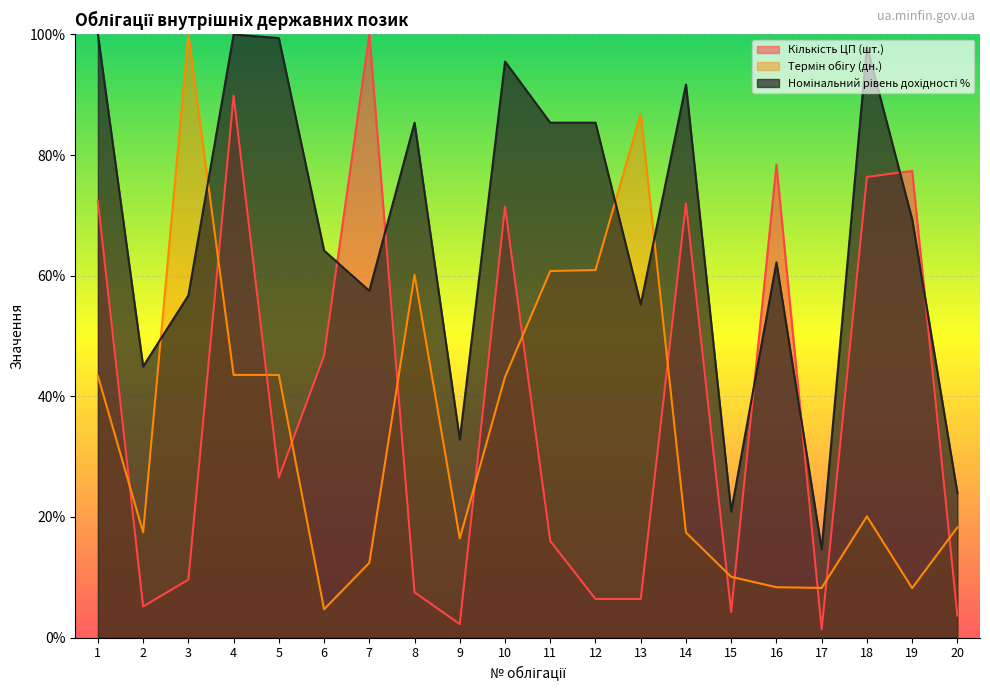

At which label does Кількість ЦП (шт.) first exceed 26?

1